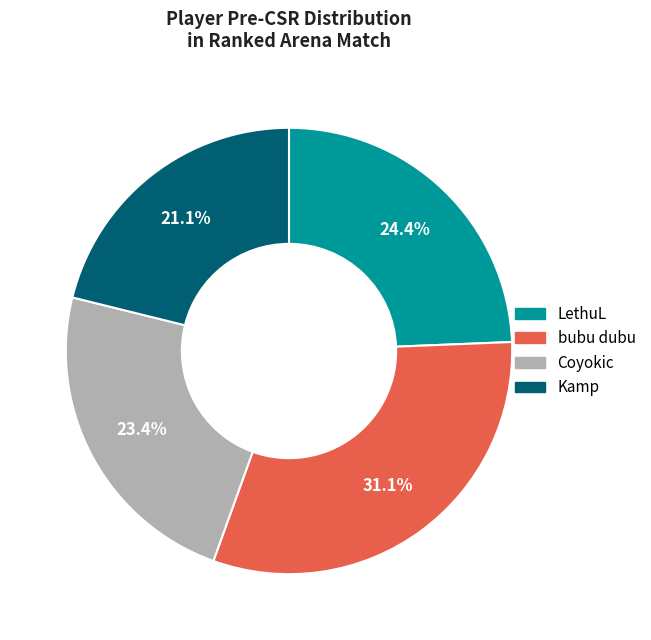

True or false: LethuL accounts for 32% of the total.

False